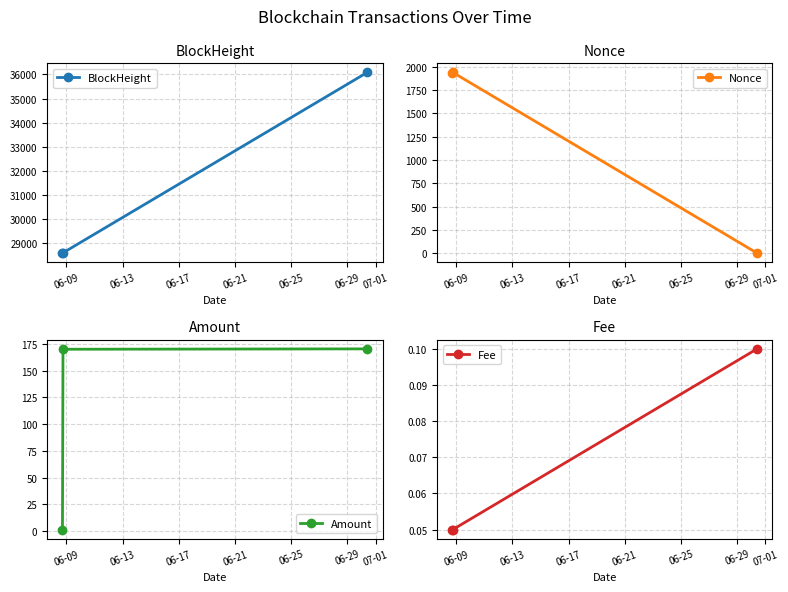

What is the highest value of the BlockHeight series?

36087